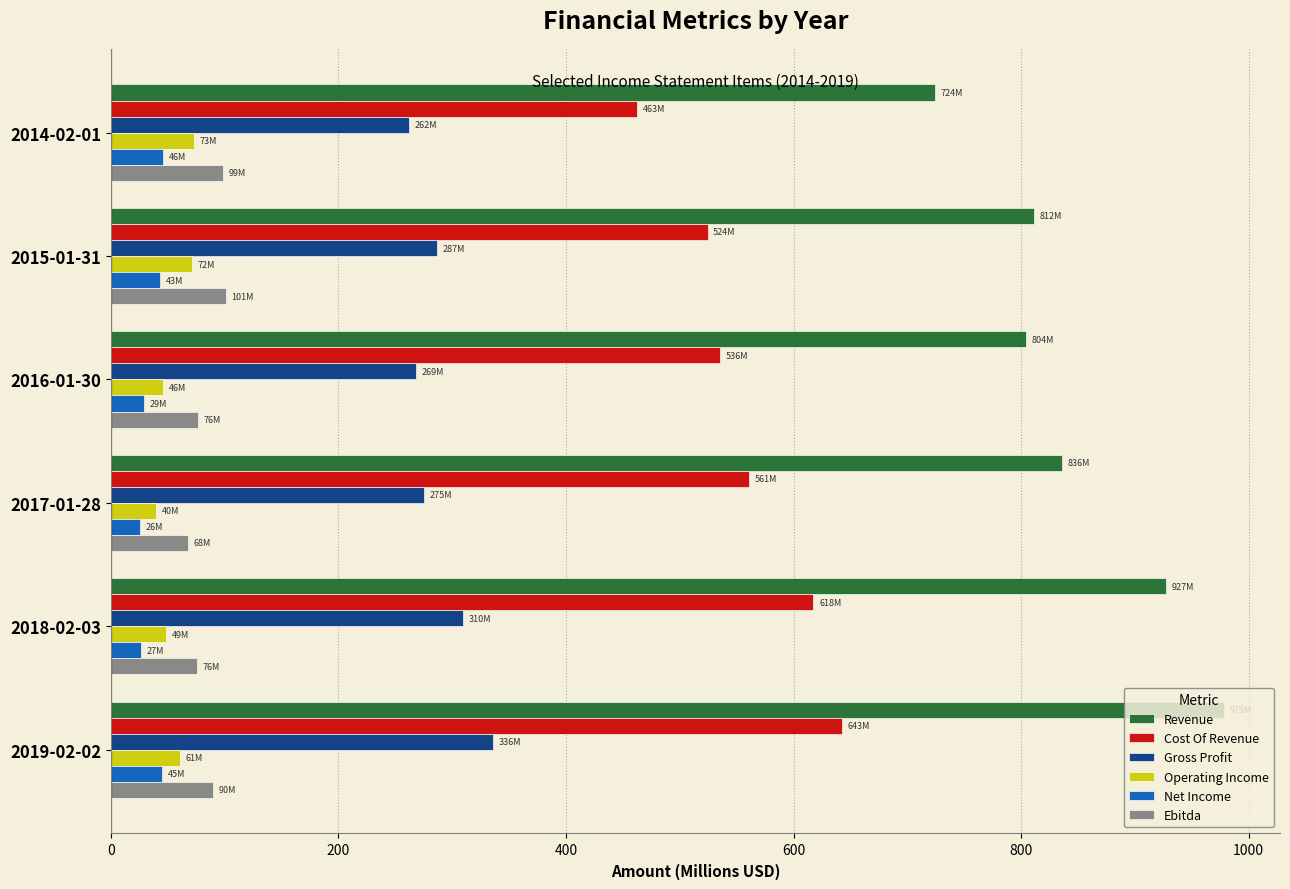

At which category does the chart reach its peak across all series?

2019-02-02